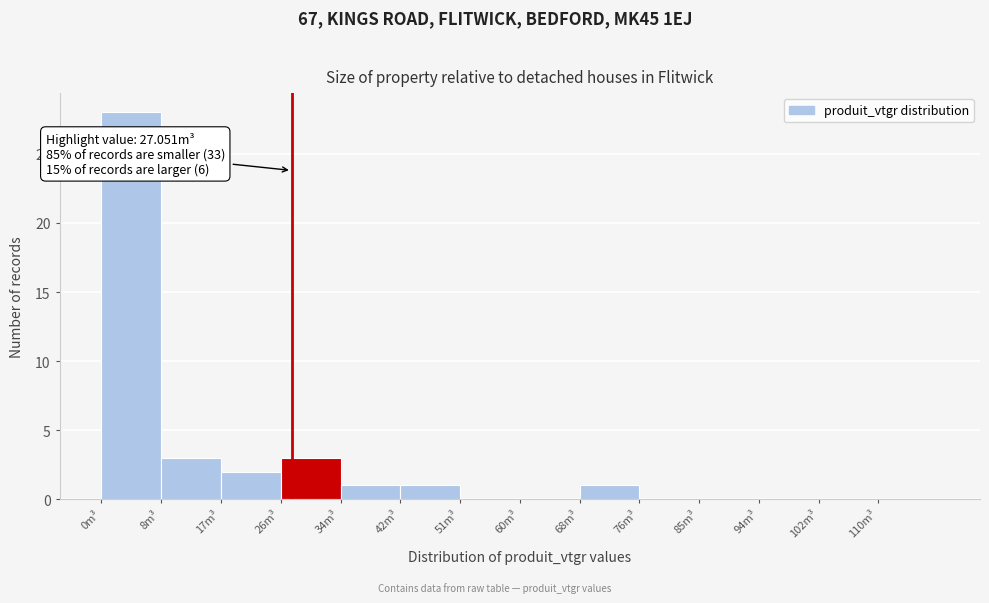

Which range on the x-axis has the tallest bar?

0.0 to 8.5